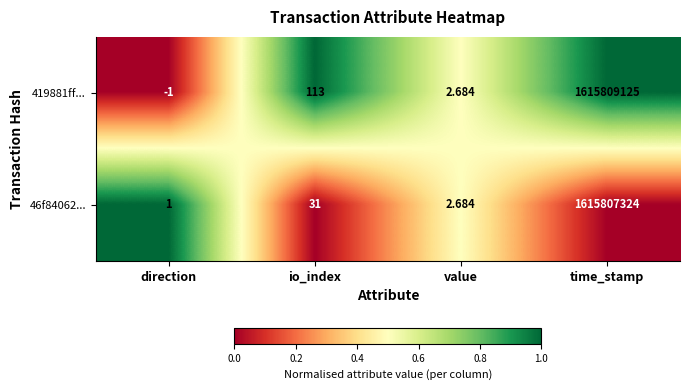

At which category does the chart reach its minimum across all series?

direction